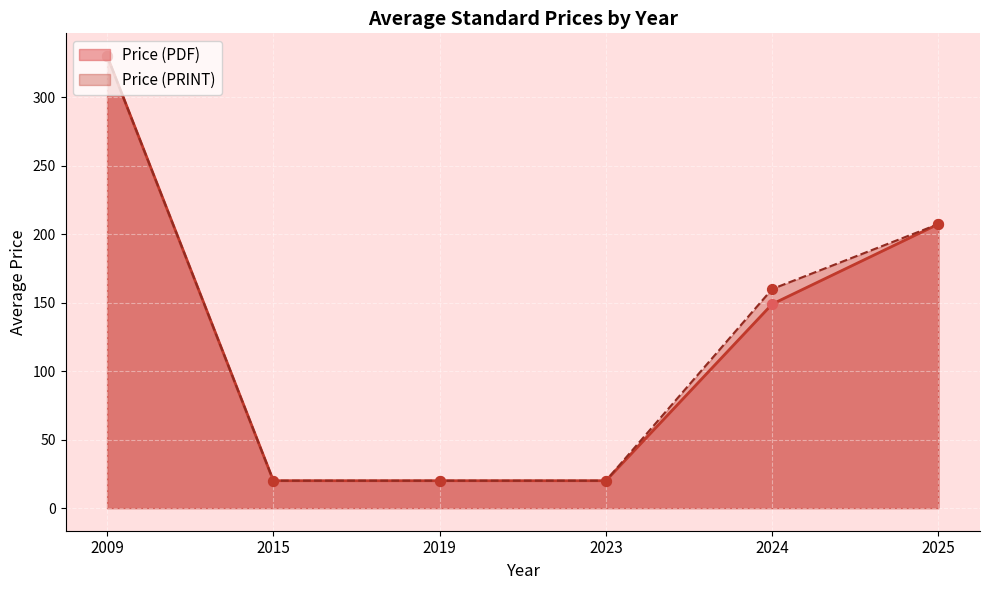

Which series has the largest Y range (max minus min)?

Price (PDF)